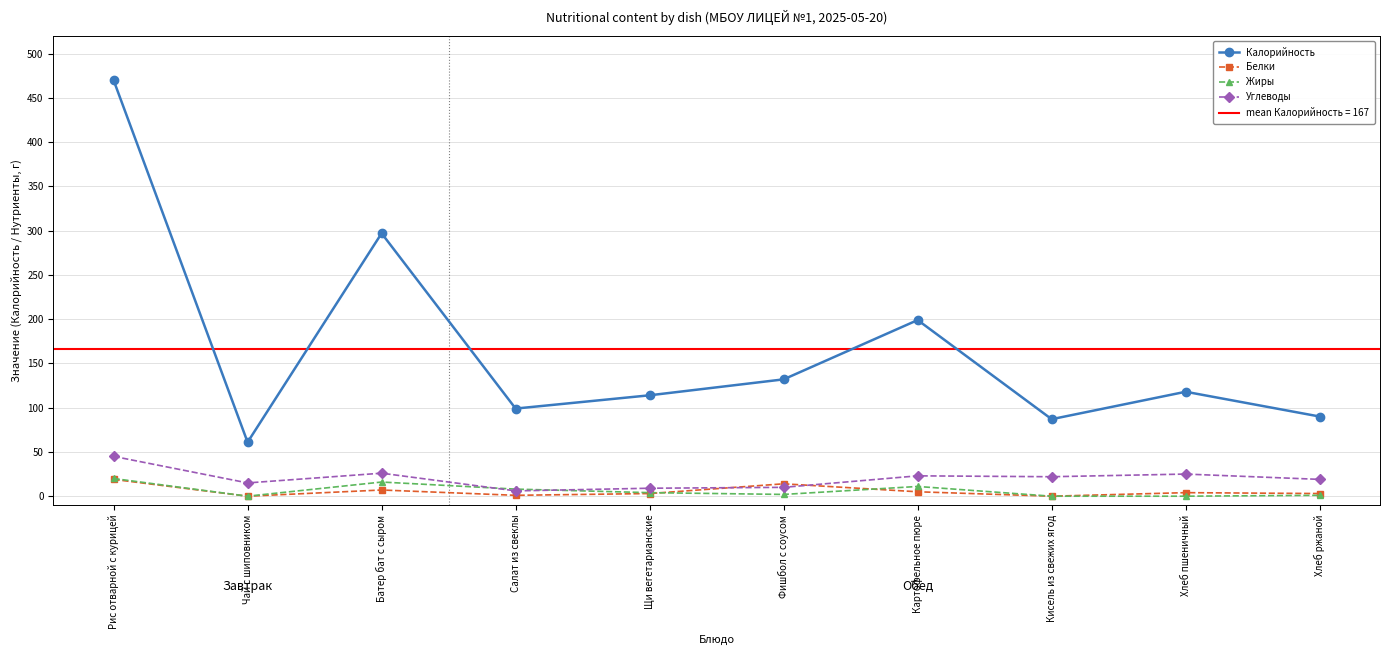

After their last crossing, which series has the higher values: Жиры or Углеводы?

Углеводы